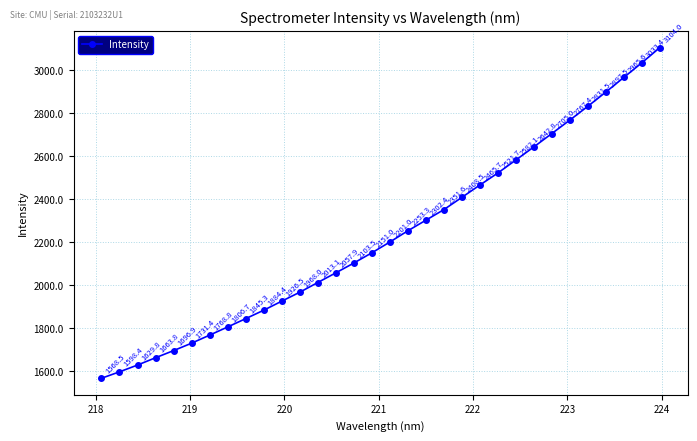

What is the value of the 2nd point from the left?

1598.4